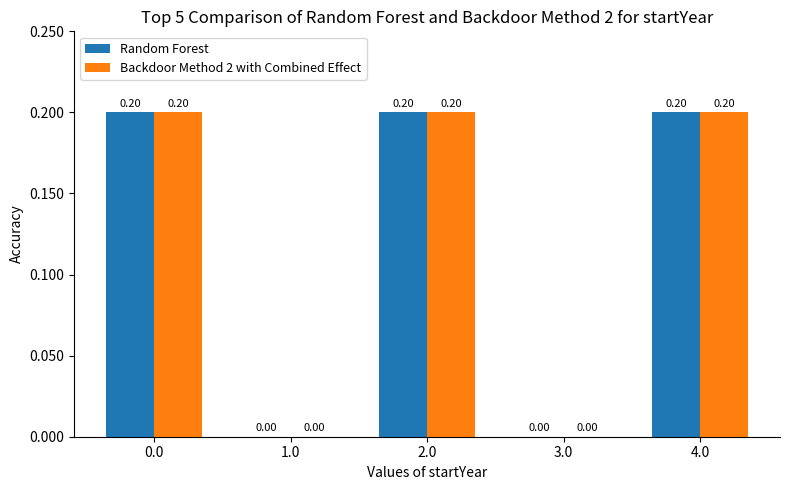

What is the sum of all Backdoor Method 2 with Combined Effect values?

0.6